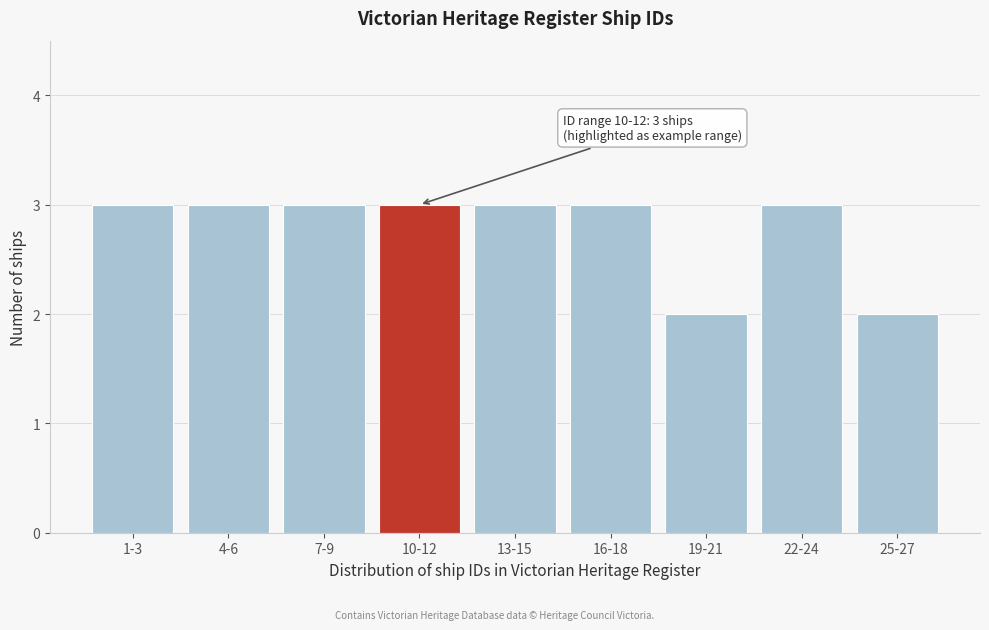

Reading right to left, transcribe all the data shown in this chart.

2	3	2	3	3	3	3	3	3